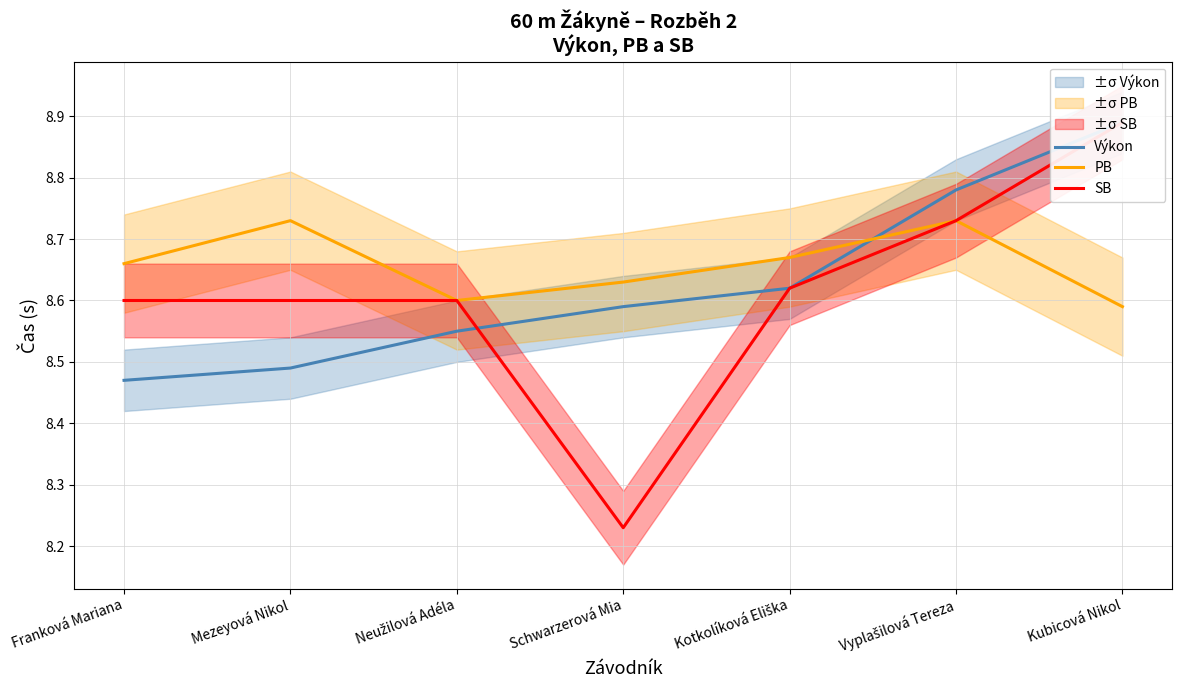

What is the difference between the Výkon values at Franková Mariana and Kotkolíková Eliška?

0.1